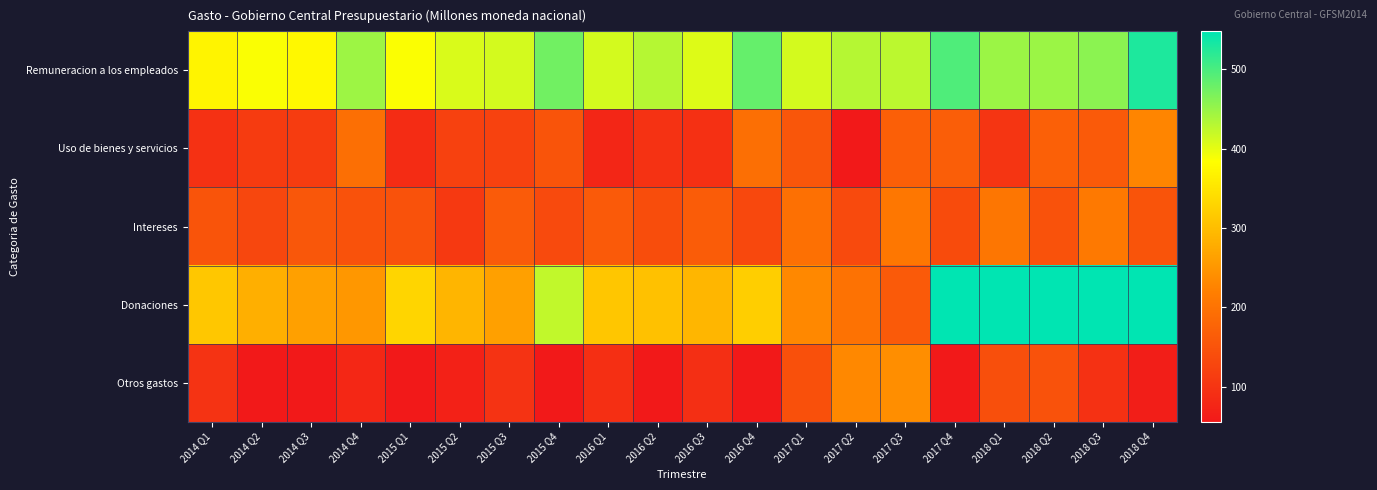

What is the smallest value displayed?

-464.7